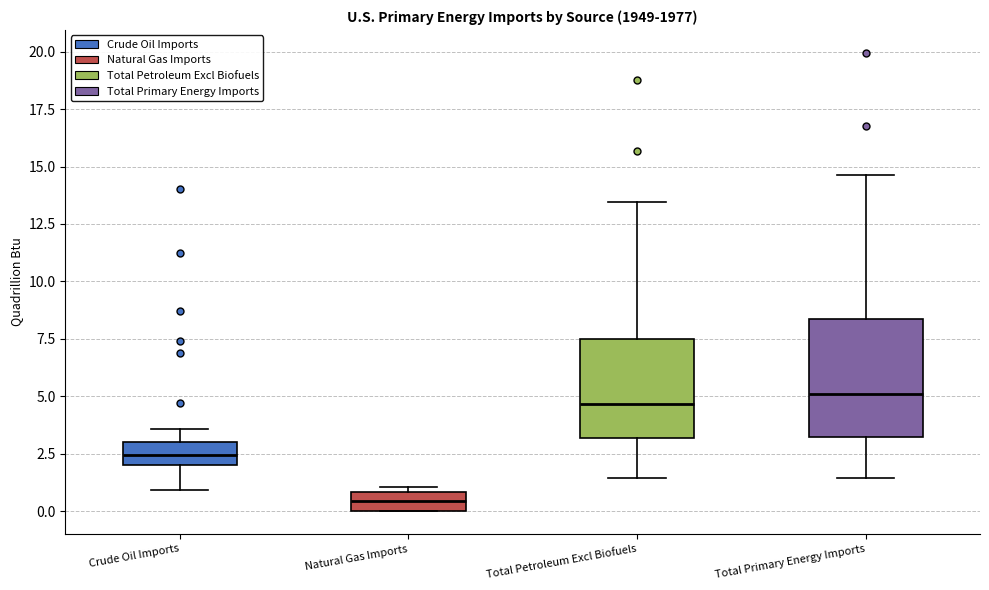

Which box is the tallest, from its lower edge to its upper edge?

Total Primary Energy Imports